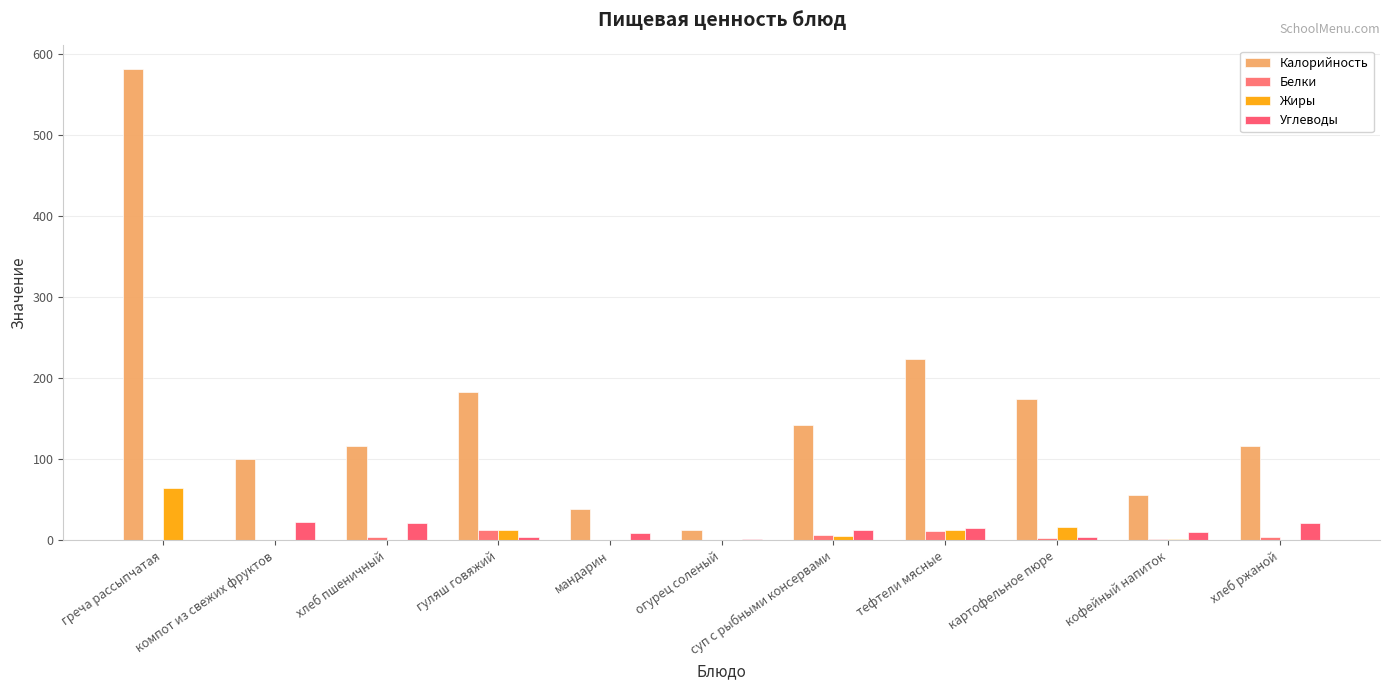

Reading right to left, transcribe all the data shown in this chart.

Калорийность: хлеб ржаной=115.8	кофейный напиток=55.4	картофельное пюре=174.0	тефтели мясные=223.0	суп с рыбными консервами=142.6	огурец соленый=13.0	мандарин=38.0	гуляш говяжий=182.2	хлеб пшеничный=115.8	компот из свежих фруктов=100.0	греча рассыпчатая=581.4
Белки: хлеб ржаной=4.2	кофейный напиток=1.2	картофельное пюре=2.3	тефтели мясные=11.8	суп с рыбными консервами=7.0	огурец соленый=0.8	мандарин=0.8	гуляш говяжий=12.6	хлеб пшеничный=4.2	компот из свежих фруктов=0.2	греча рассыпчатая=0.4
Жиры: хлеб ржаной=0.7	кофейный напиток=1.3	картофельное пюре=16.7	тефтели мясные=12.9	суп с рыбными консервами=5.5	огурец соленый=0.1	мандарин=0.0	гуляш говяжий=13.0	хлеб пшеничный=0.7	компот из свежих фруктов=0.2	греча рассыпчатая=64.2
Углеводы: хлеб ржаной=20.8	кофейный напиток=10.3	картофельное пюре=3.8	тефтели мясные=14.9	суп с рыбными консервами=12.8	огурец соленый=1.7	мандарин=8.6	гуляш говяжий=4.0	хлеб пшеничный=20.8	компот из свежих фруктов=22.3	греча рассыпчатая=0.6